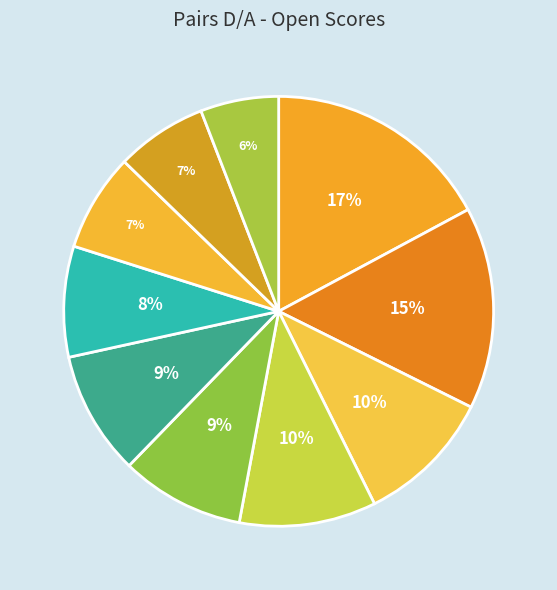

Count the number of slices in the pie.

10